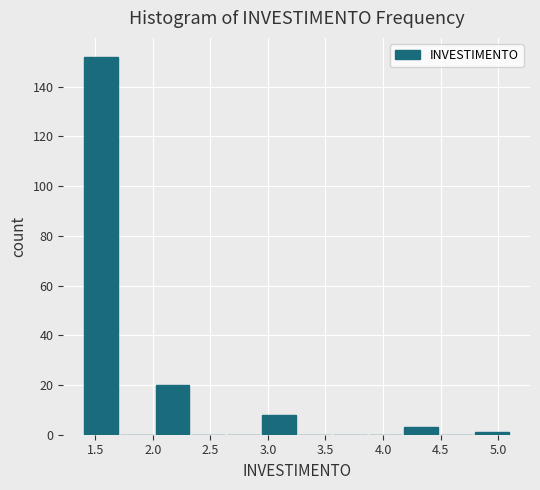

Over which range of the x-axis is the bar tallest?

1.40 to 1.70